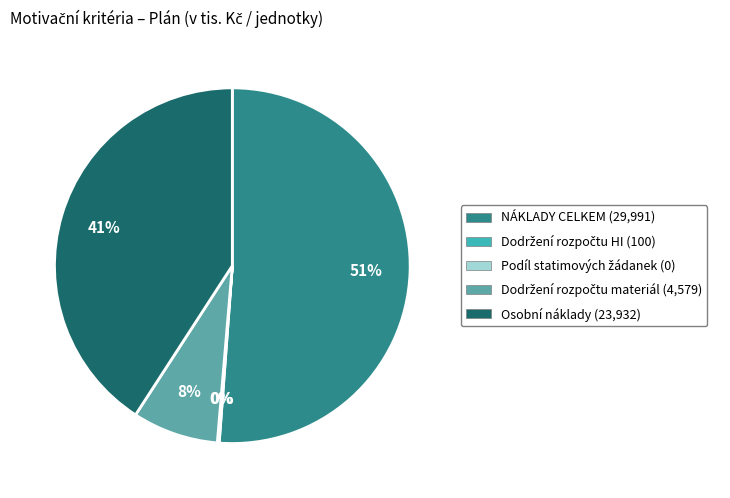

What percentage is the Osobní náklady slice, to the nearest percent?

41%